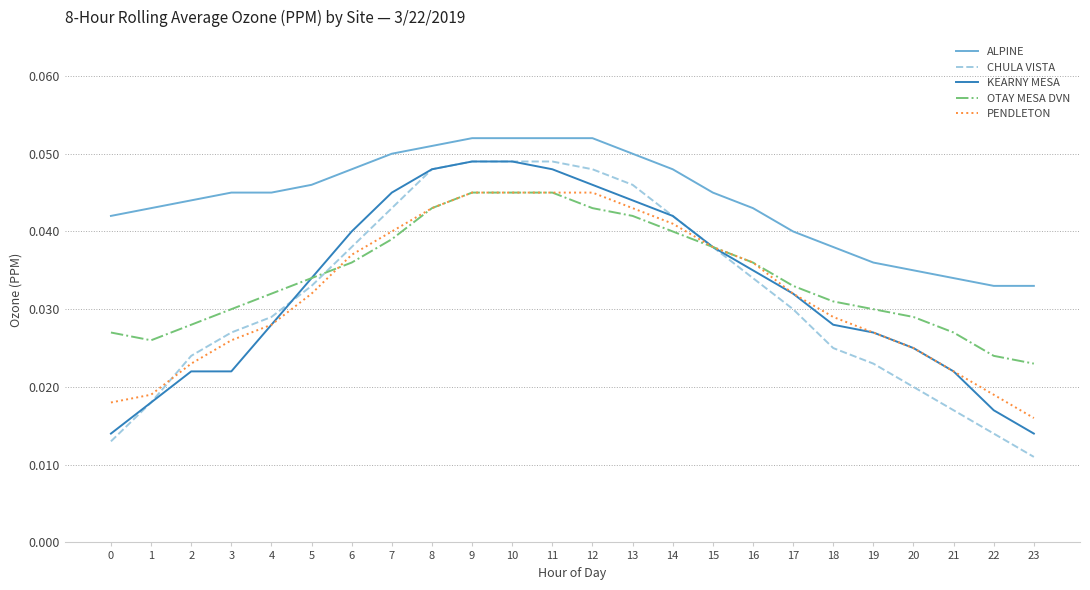

Which series has the widest spread of values?

CHULA VISTA